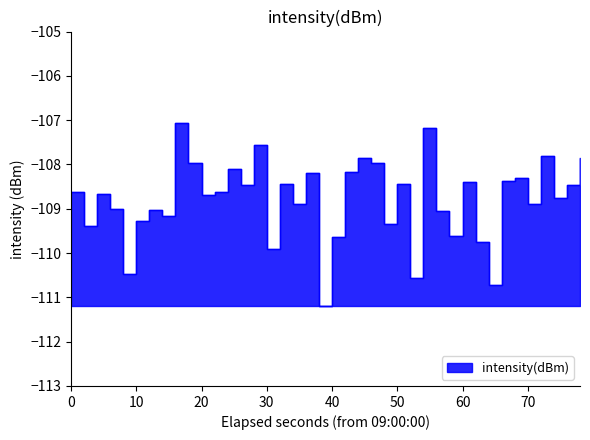

How many interior local valleys (lower than both neighbors) does the data have?

14